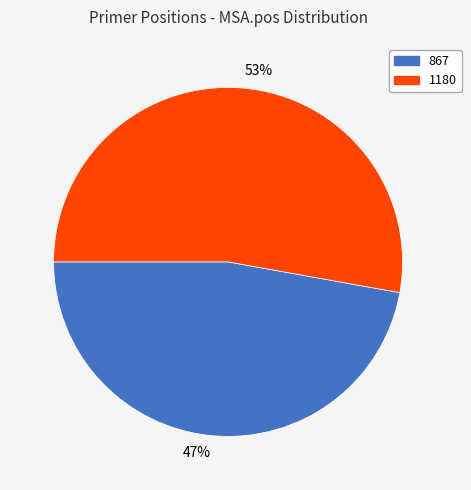

Do 53% and 47% together represent more than half of the pie?

Yes